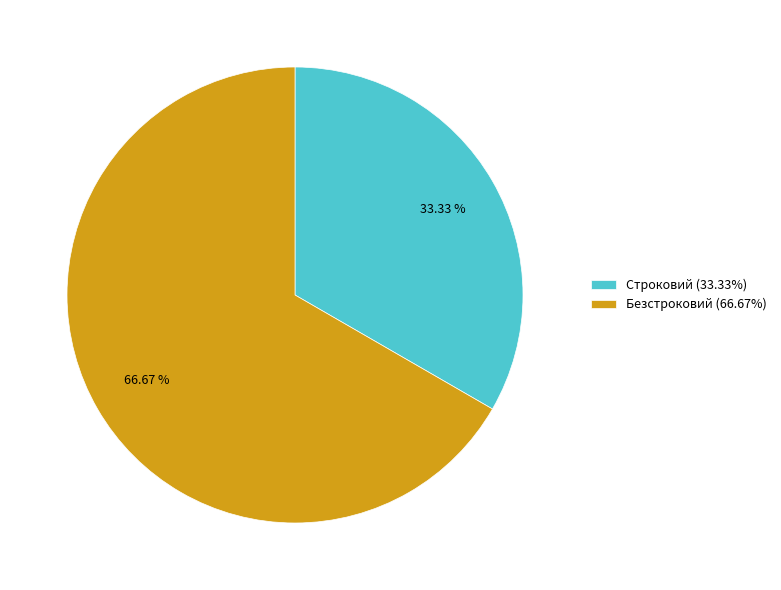

Is it true that Безстроковий is 67% of the pie?

True